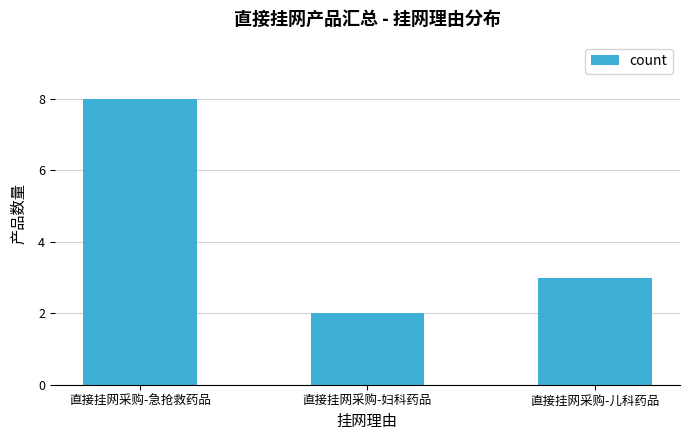

Is it true that the value at 直接挂网采购-妇科药品 is 1?

False